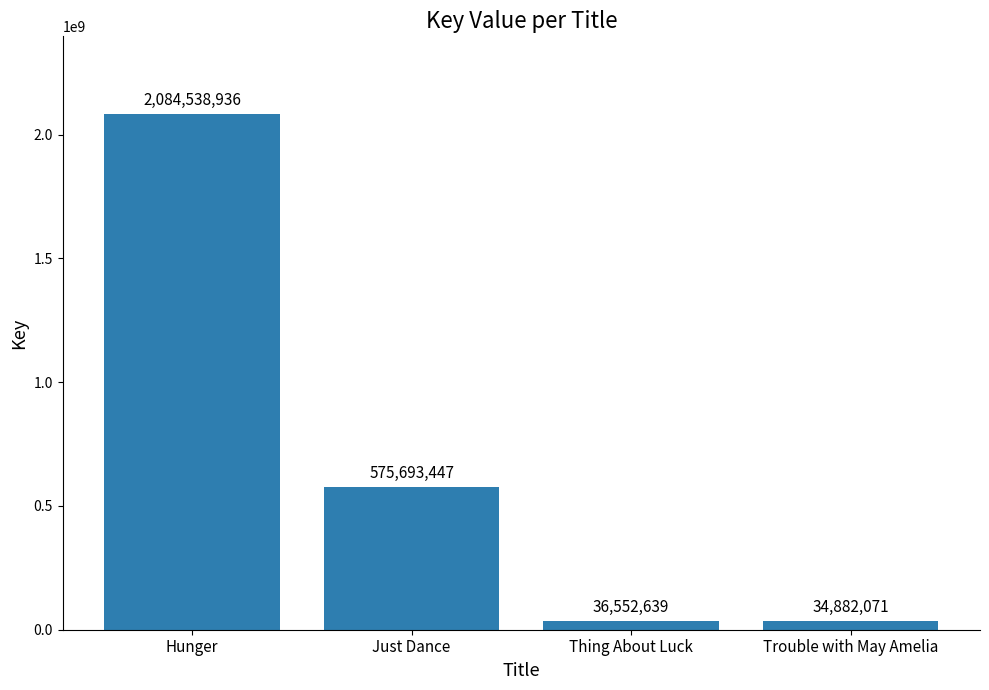

List the labels in order of value, largest first.

Hunger, Just Dance, Thing About Luck, Trouble with May Amelia